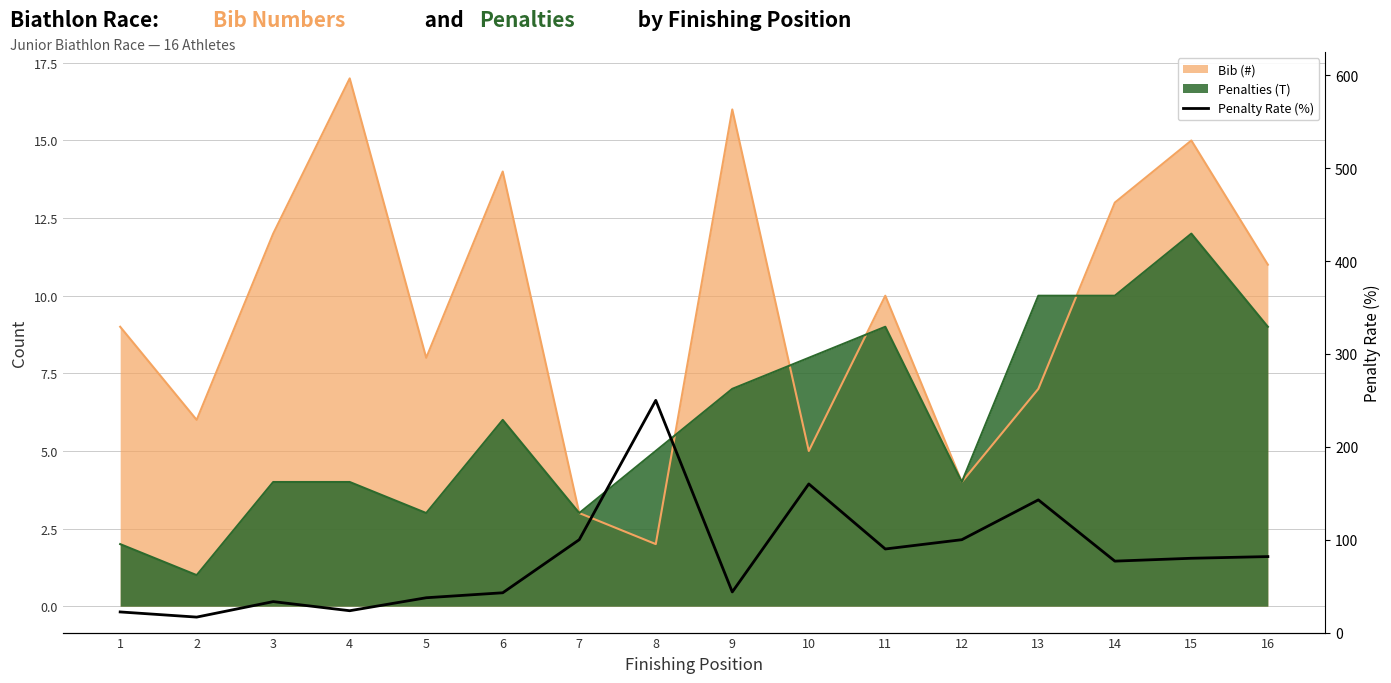

What is the value of the 15th point from the left?

80.0